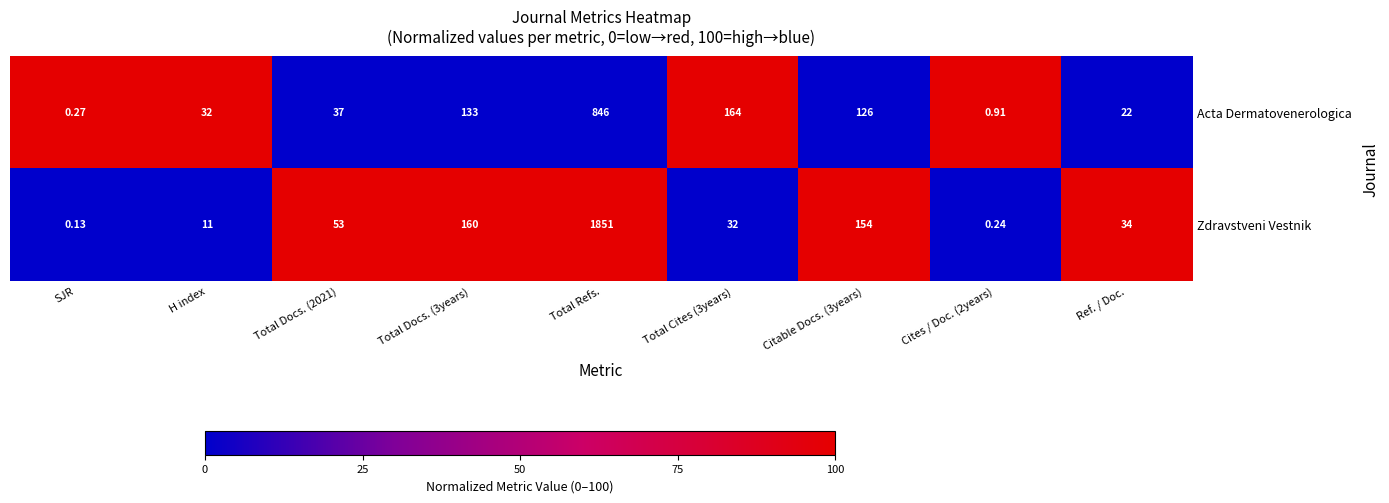

What is the spread (max minus min) of values at Total Refs.?

1005.0